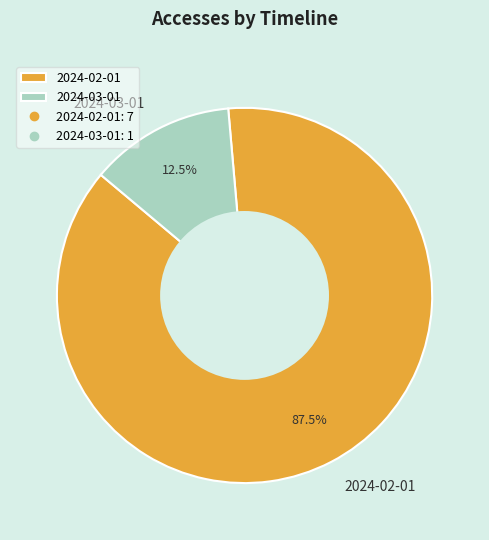

Which slice is the largest?

2024-02-01